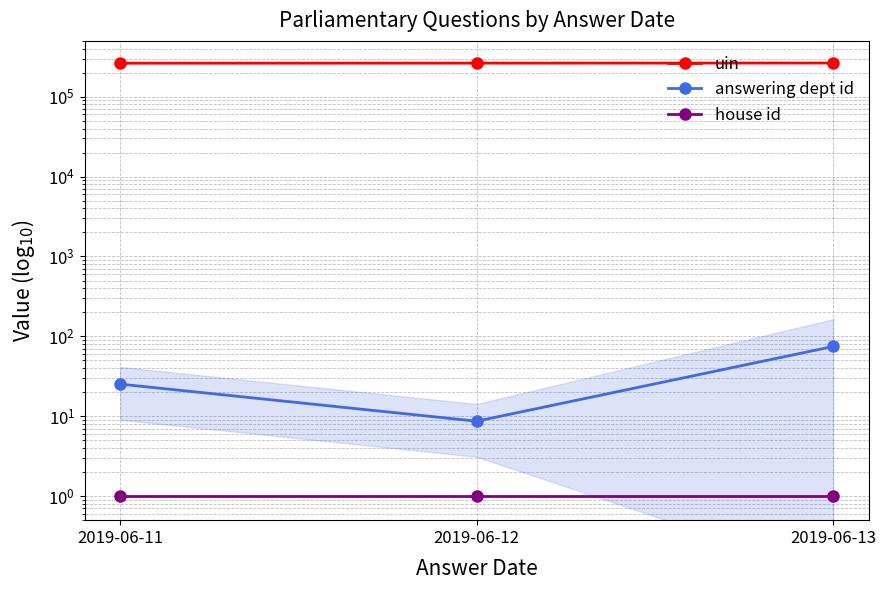

At how many categories does at least one series exceed 182429?

3